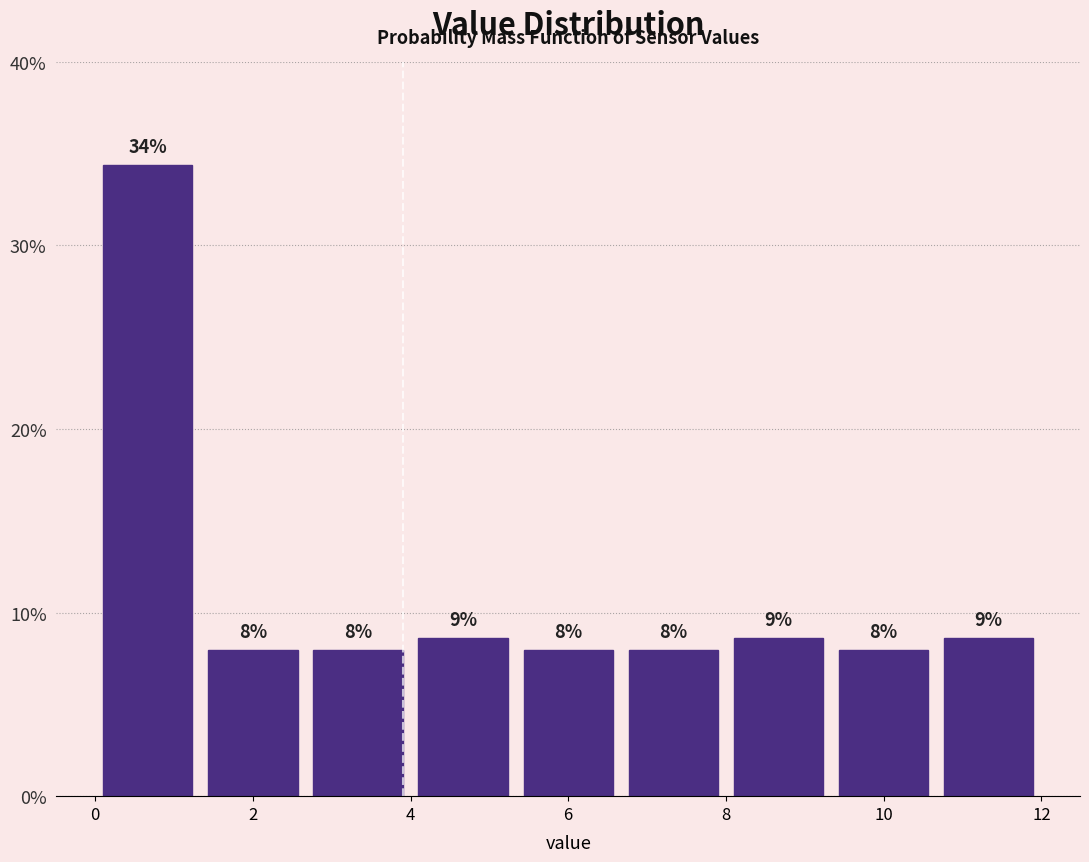

Over which range of the x-axis is the bar tallest?

0.0 to 1.4